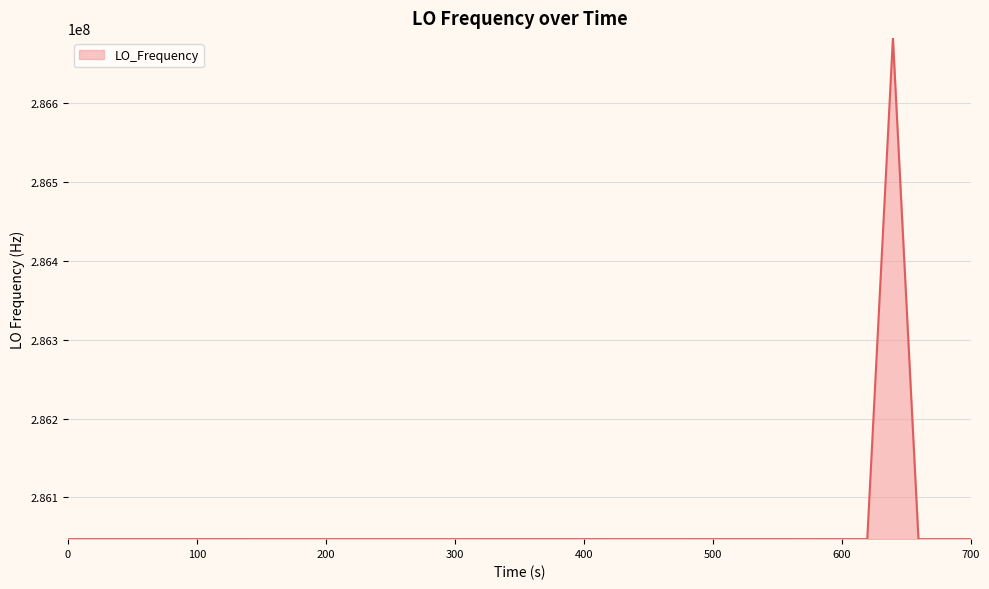

What is the greatest value displayed?

286682703.8